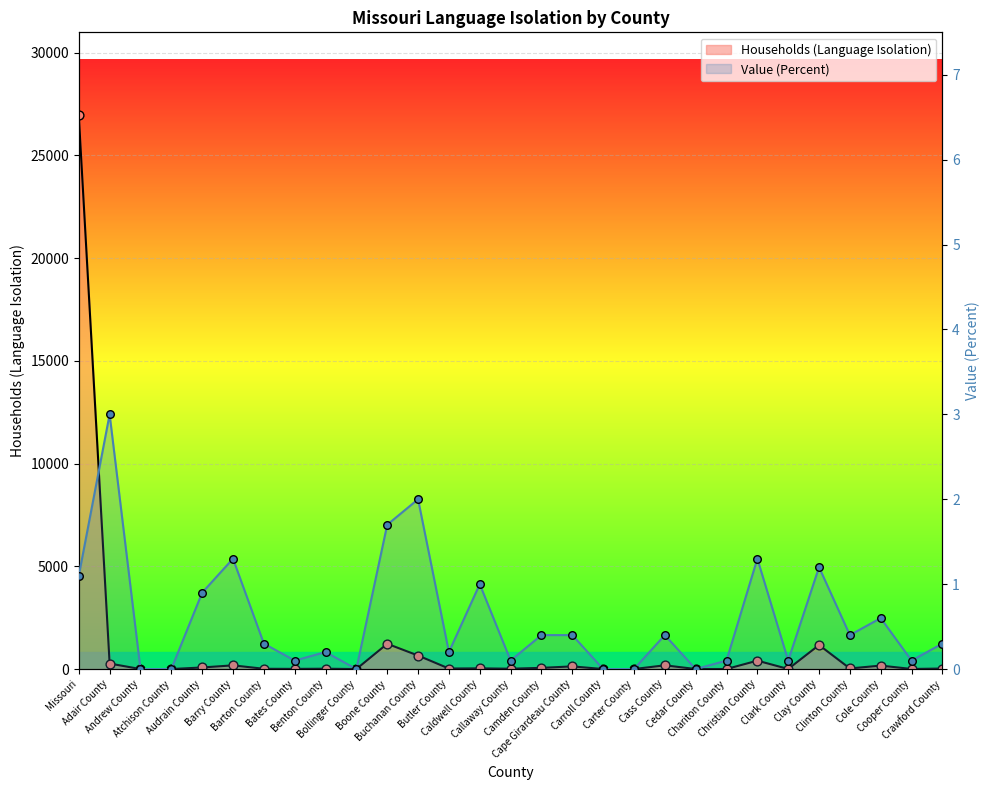

Which series has the widest spread of Y values?

Households (Language Isolation)